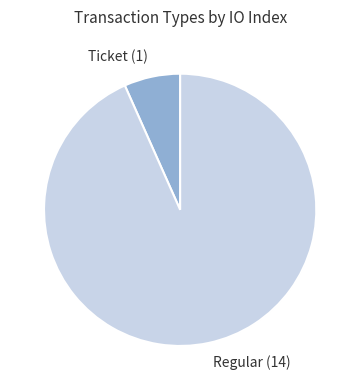

Between Ticket (1) and Regular (14), which is larger?

Regular (14)